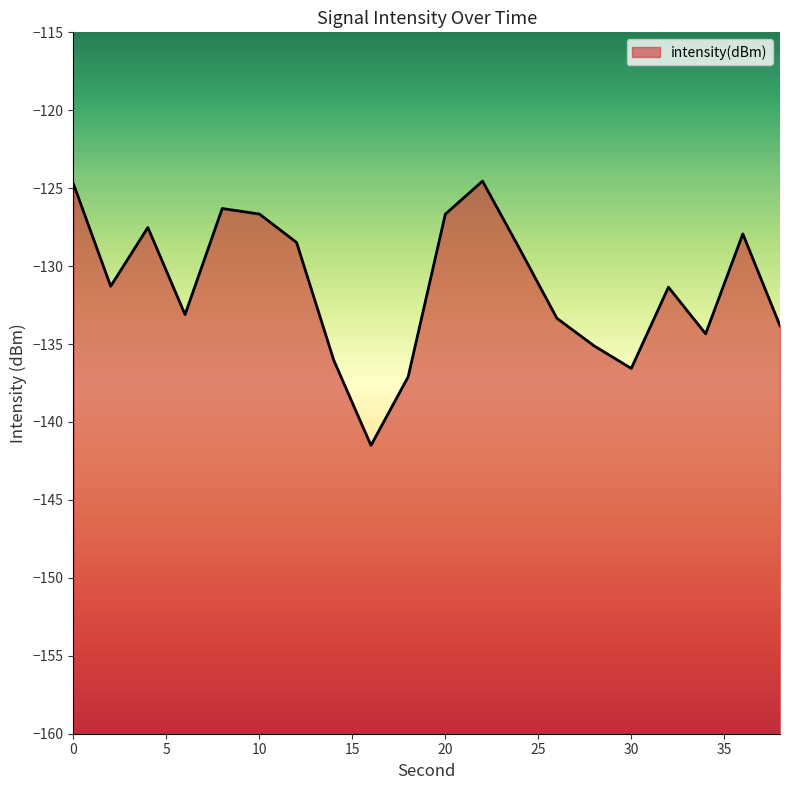

Which has a higher value, 36 or 12?

36